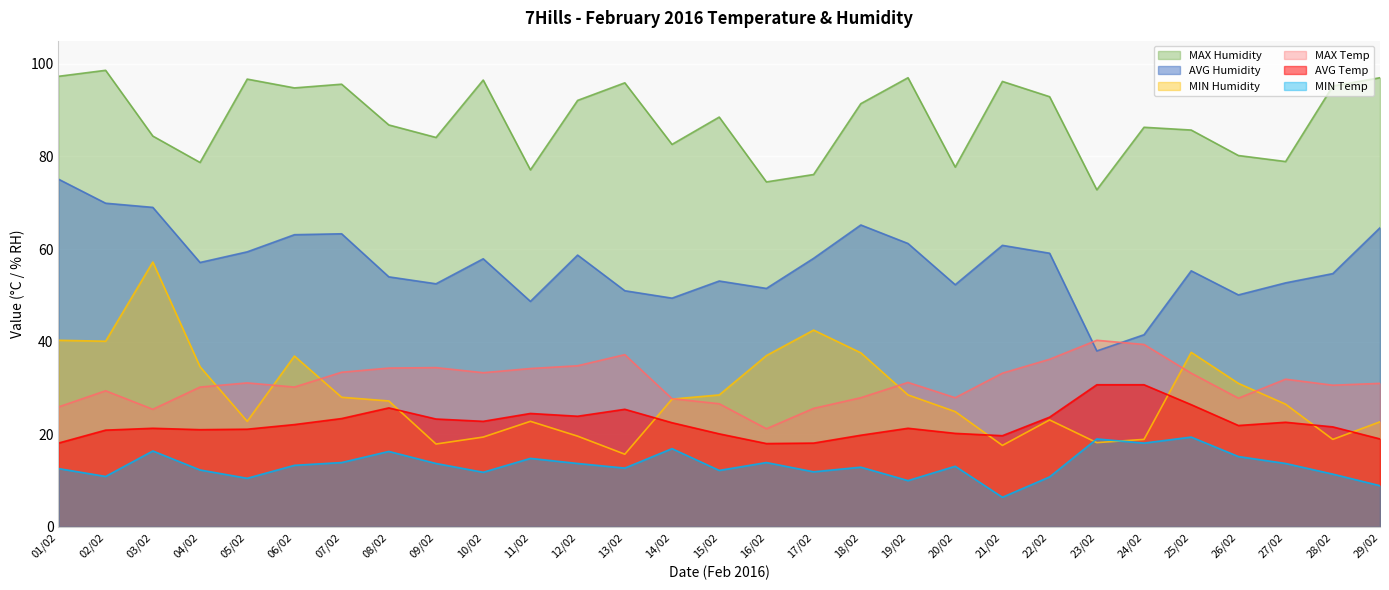

True or false: MIN Humidity and AVG Humidity cross at least once.

False